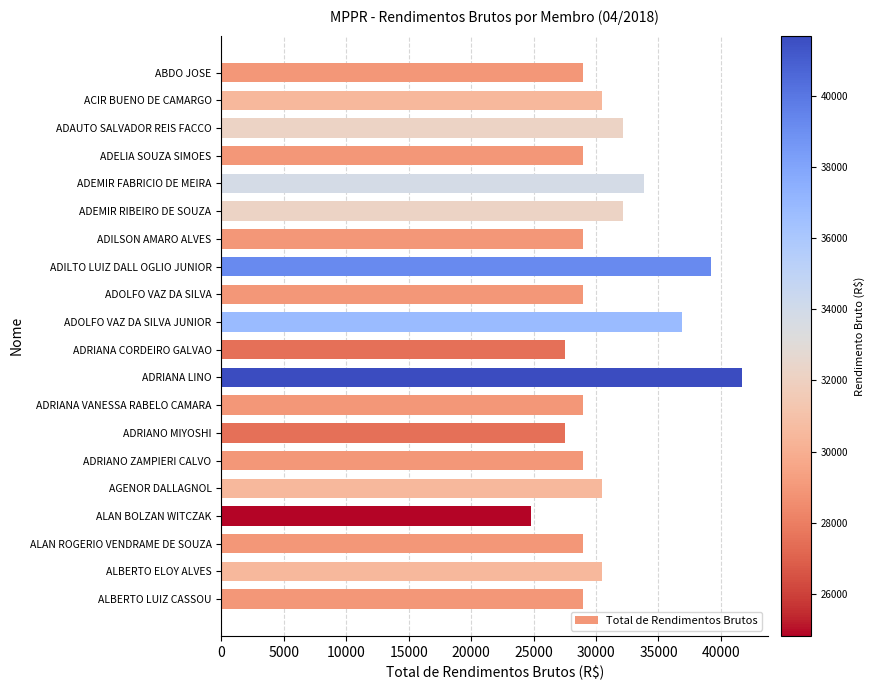

What is the average value?

30932.1